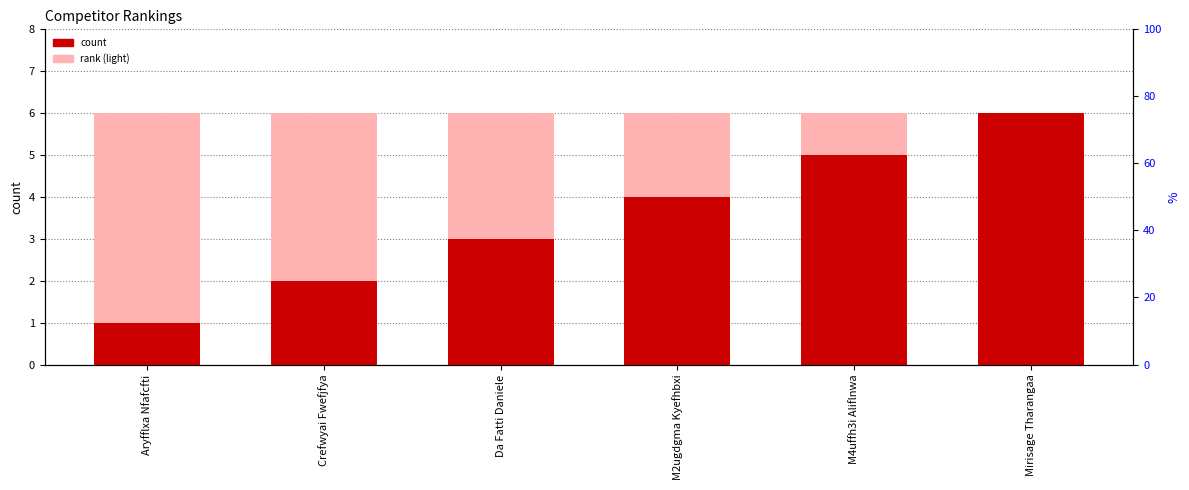

List the labels in order of value, smallest first.

Aryfflxa Nfafcfti, Crefwyai Fwefjfya, Da Fatti Daniele, M2ugdgma Kyefhbxi, M4uffh3i Aliflnwa, Mirisage Tharangaa